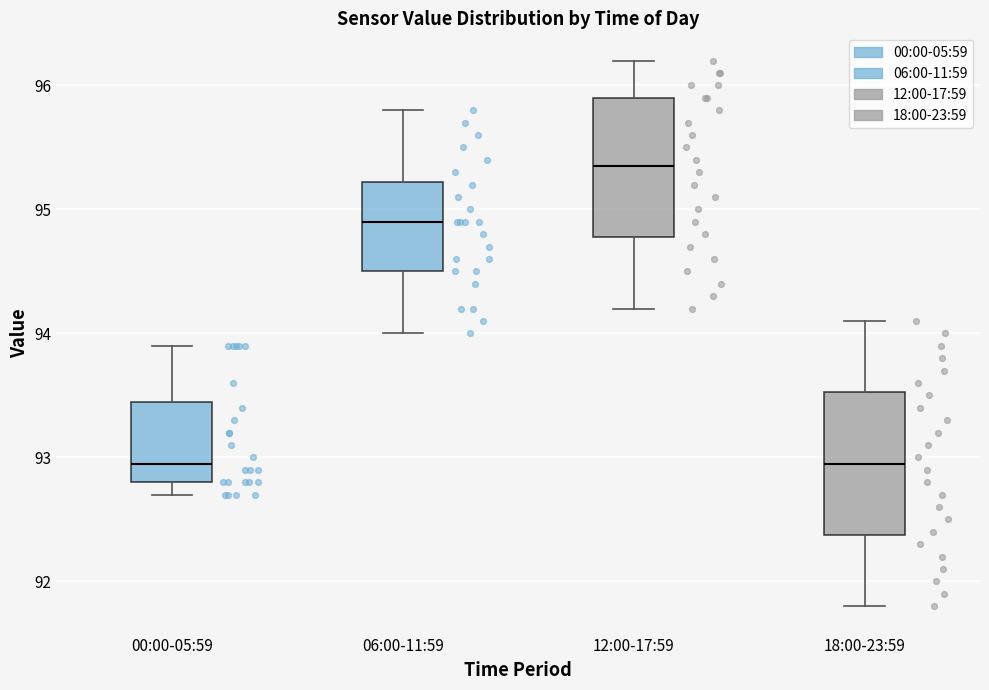

Reading left to right, read every box against the y-axis: the position of its median line, the range the box covers, and the ends of its whiskers. The values are not printed on the chart, so give them approximately, as read against the axis.

00:00-05:59: median 93.0, box 92.8 to 93.5, whiskers 92.7 to 93.9
06:00-11:59: median 94.9, box 94.5 to 95.2, whiskers 94.0 to 95.8
12:00-17:59: median 95.4, box 94.8 to 95.9, whiskers 94.2 to 96.2
18:00-23:59: median 93.0, box 92.4 to 93.5, whiskers 91.8 to 94.1